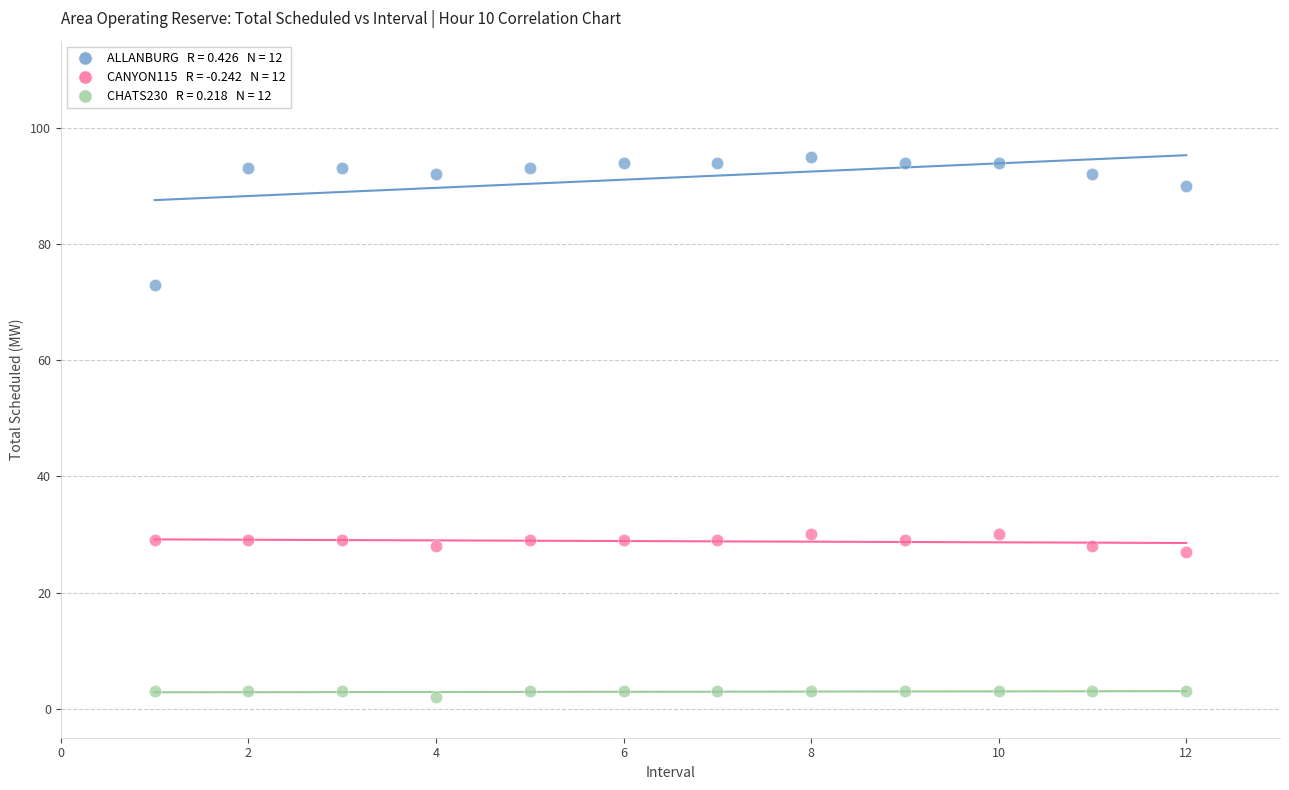

Across all data points, what is the range of X values (max minus min)?

11